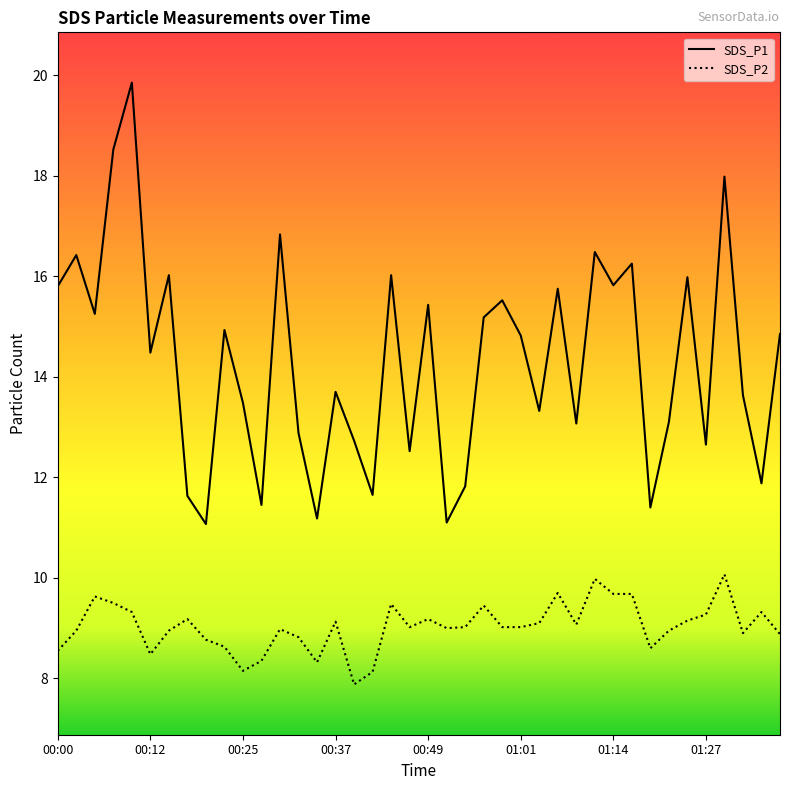

At how many categories does at least one series exceed 17?

3